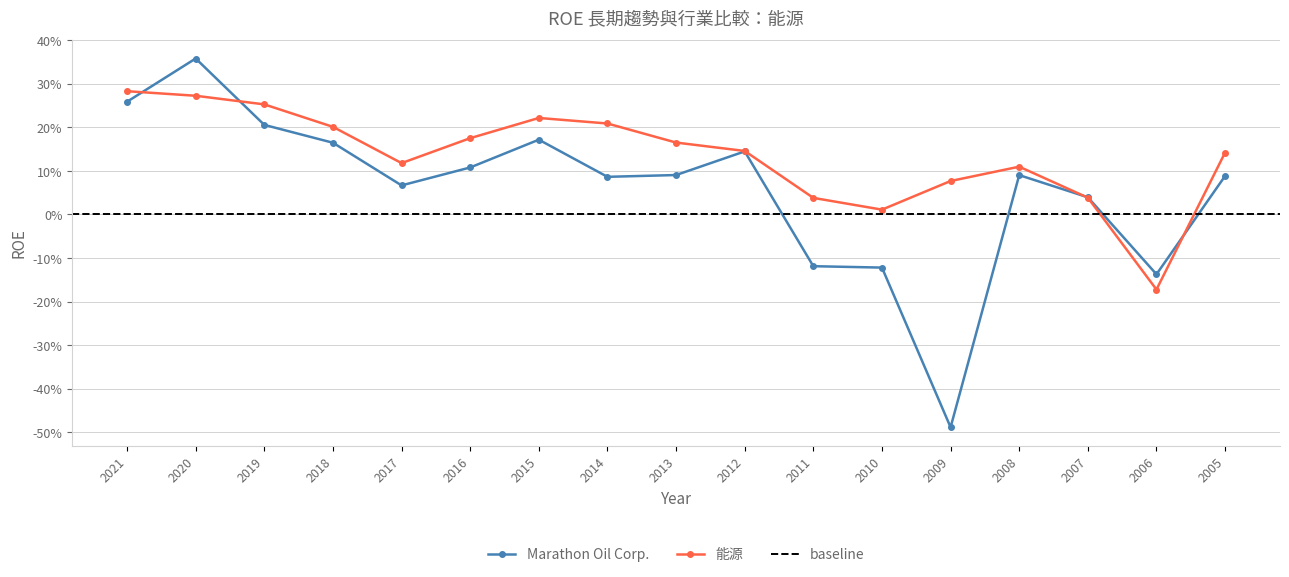

The value of 能源 at 2021 is 0.3. True or false?

True